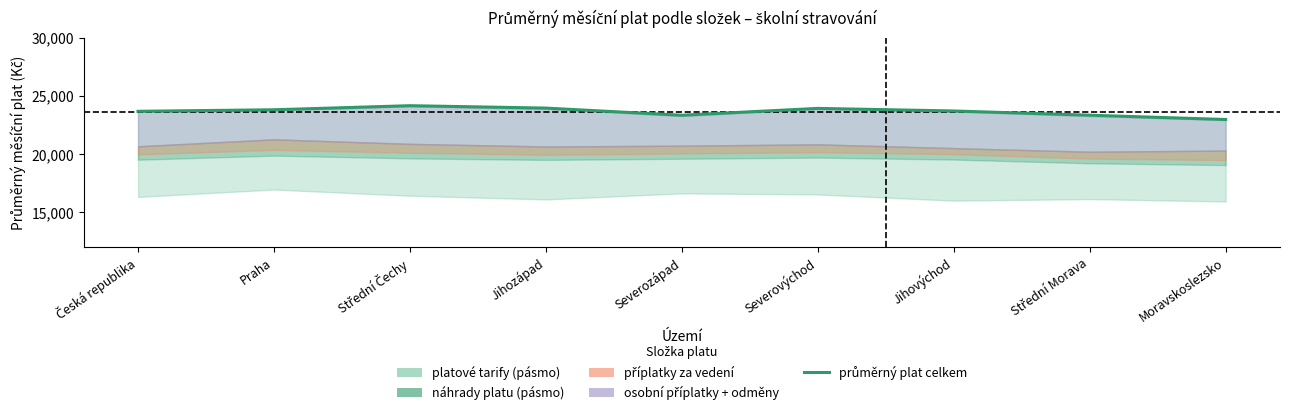

Reading right to left, what are all the values shown in this chart?

Moravskoslezsko=22991.0	Střední Morava=23360.8	Jihovýchod=23725.2	Severovýchod=23948.3	Severozápad=23357.4	Jihozápad=23973.6	Střední Čechy=24180.5	Praha=23829.2	Česká republika=23697.7